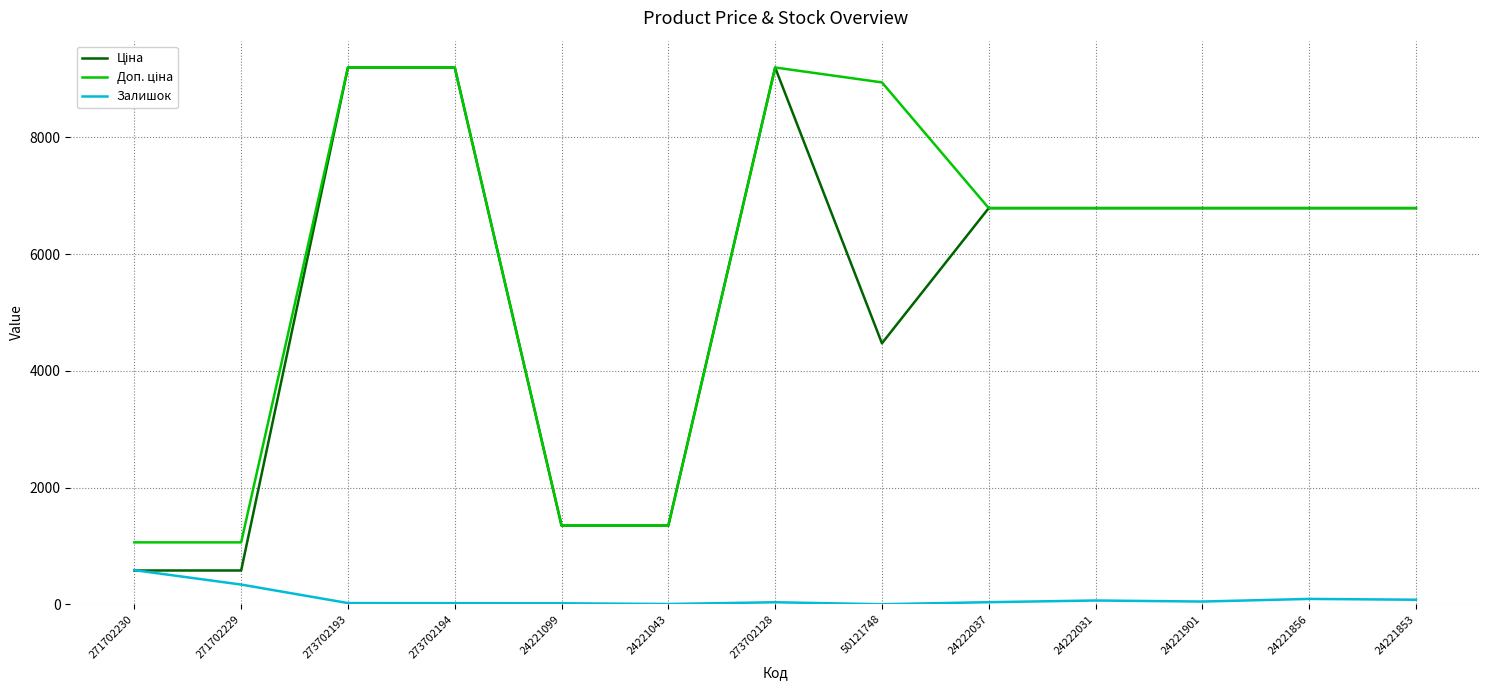

What is the highest value of the Залишок series?

584.0